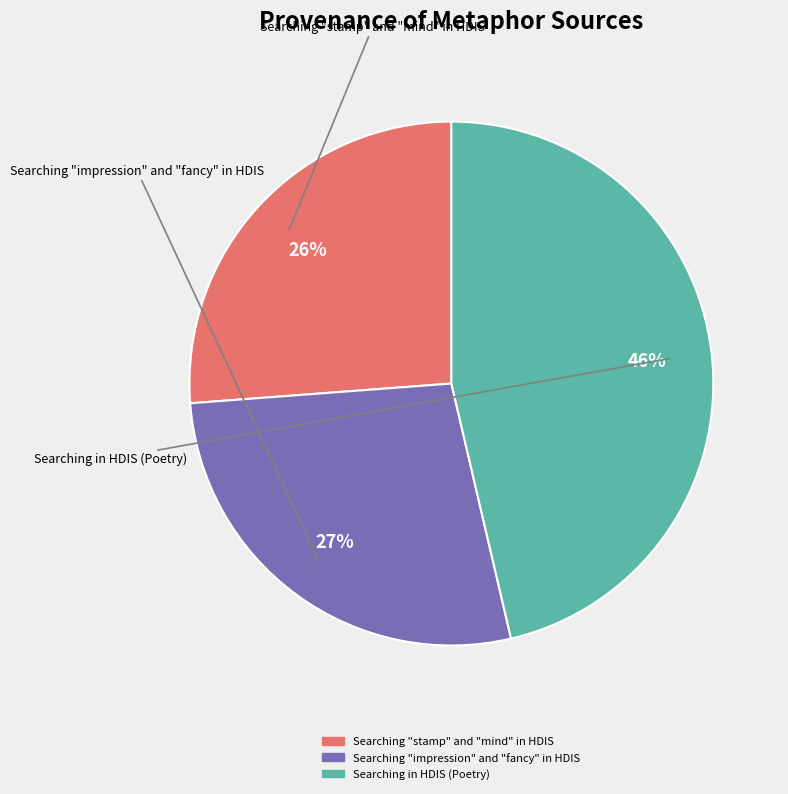

Is there any slice that represents more than half of the pie?

No